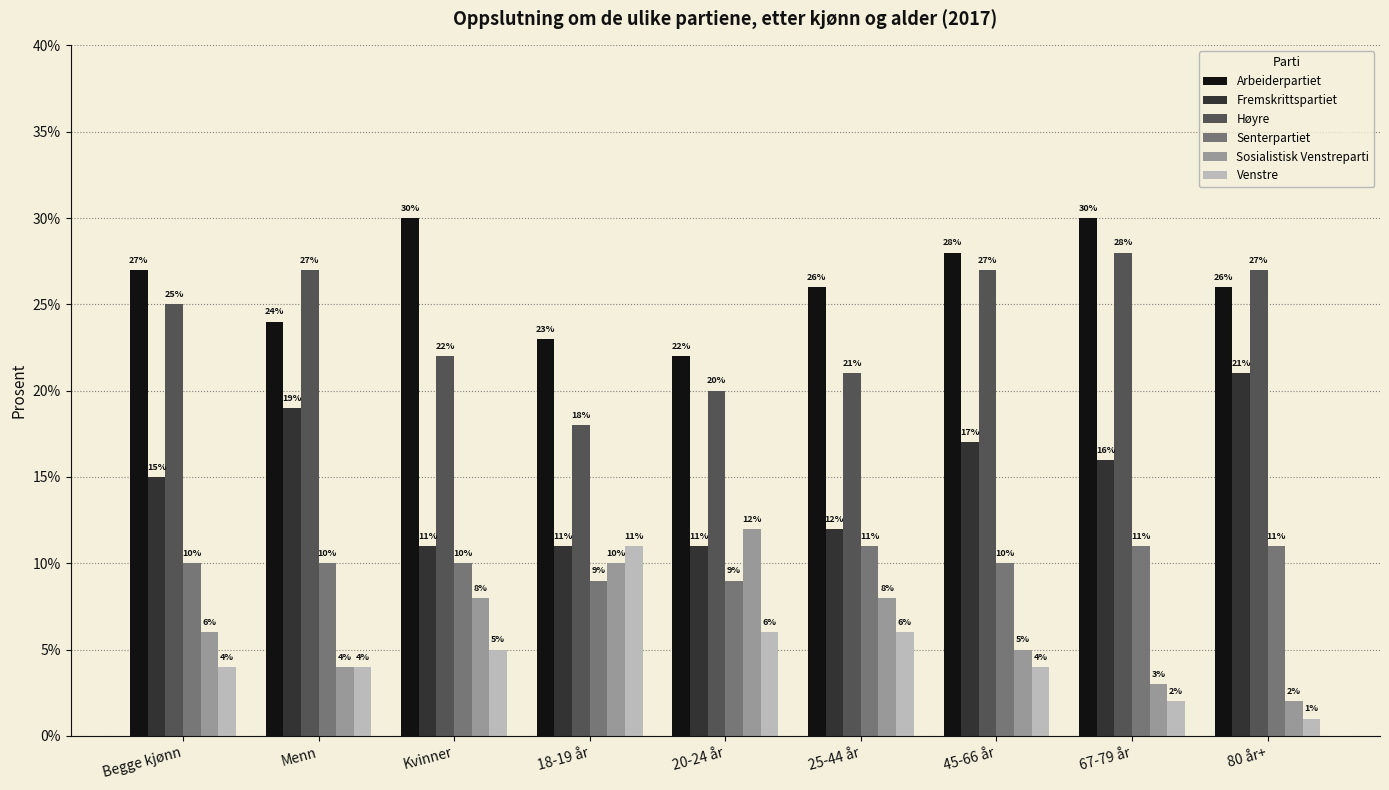

Does the chart contain stacked bars?

No